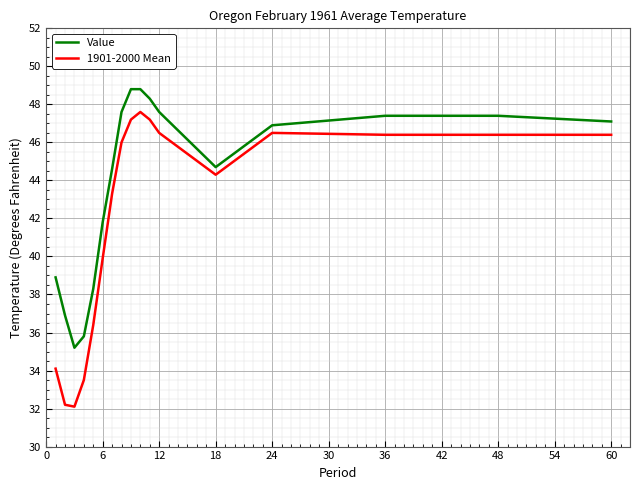

What is the greatest value displayed?

48.8